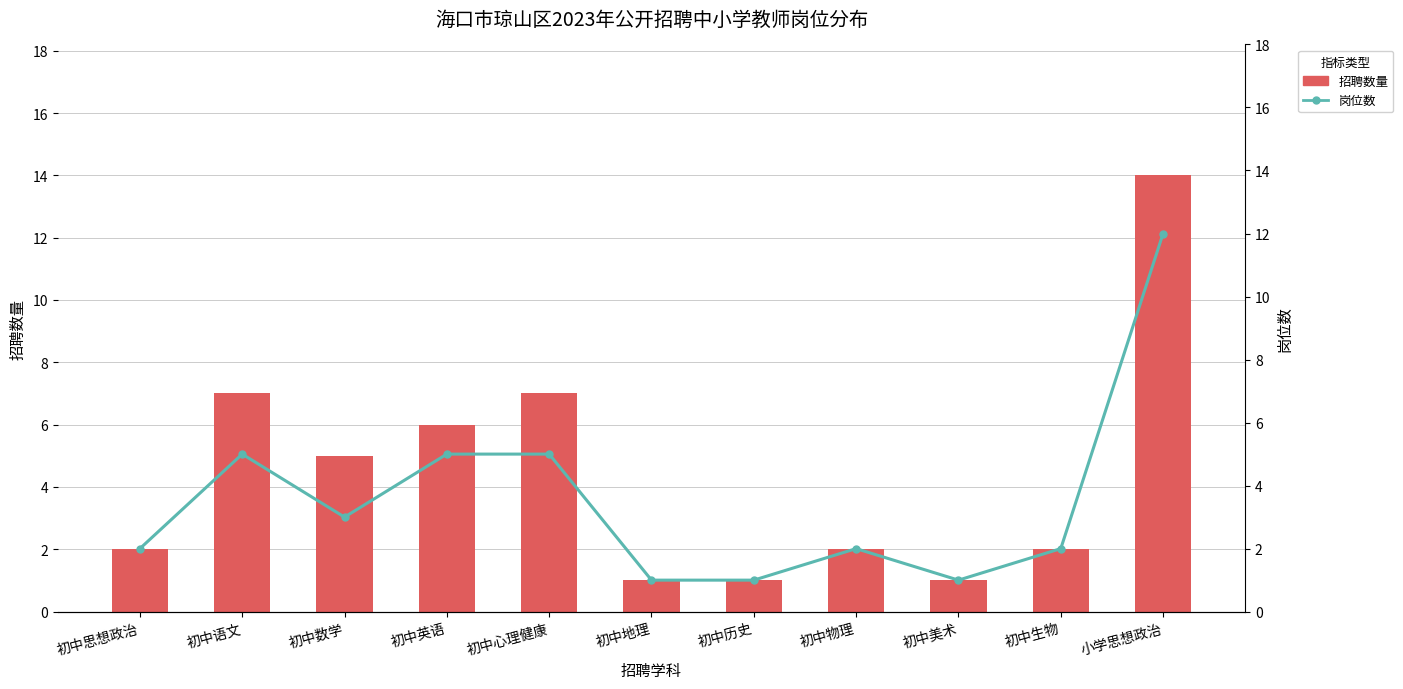

What is the label of the 7th bar from the right?

初中心理健康